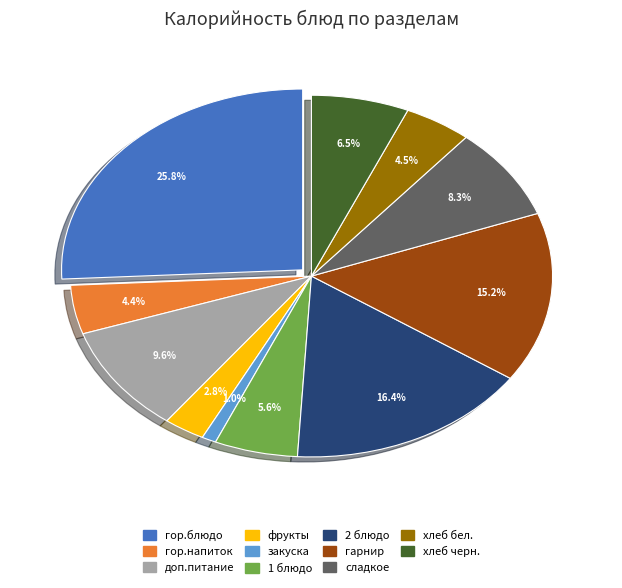

How many slices are in this pie chart?

11